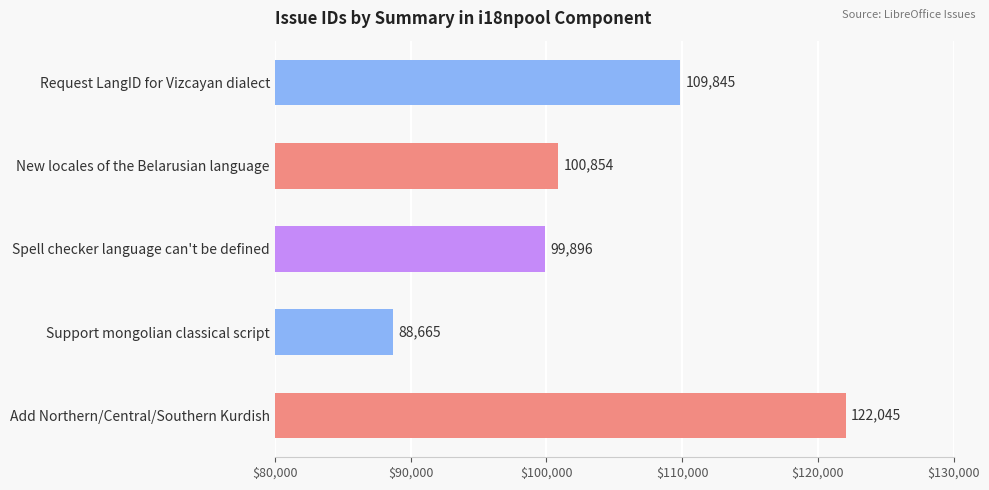

Reading top to bottom, what are all the values shown in this chart?

Request LangID for Vizcayan dialect=109845	New locales of the Belarusian language=100854	Spell checker language can't be defined=99896	Support mongolian classical script=88665	Add Northern/Central/Southern Kurdish=122045